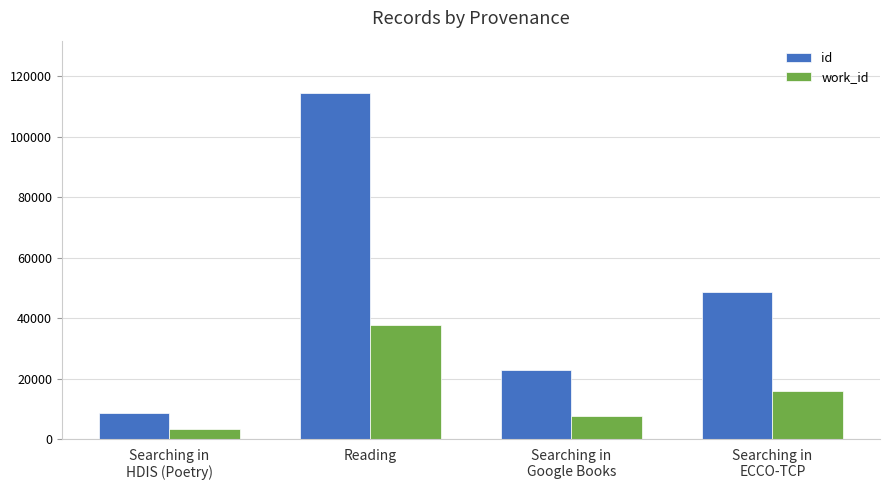

What is the label of the 4th bar from the left?

Searching in
ECCO-TCP